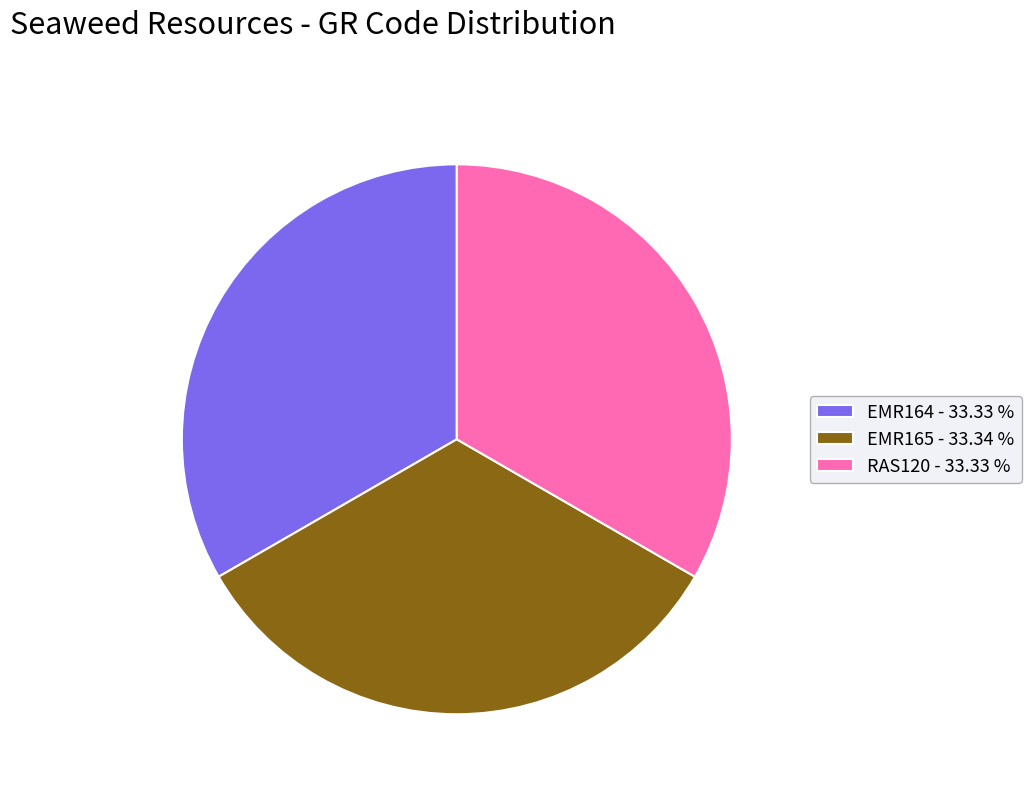

Do EMR164 - 33.33 % and EMR165 - 33.34 % together represent more than half of the pie?

Yes